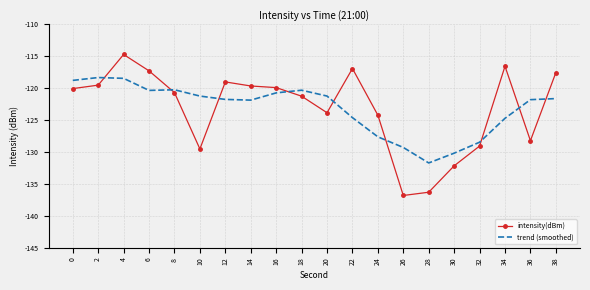

At which category does the chart reach its minimum across all series?

26